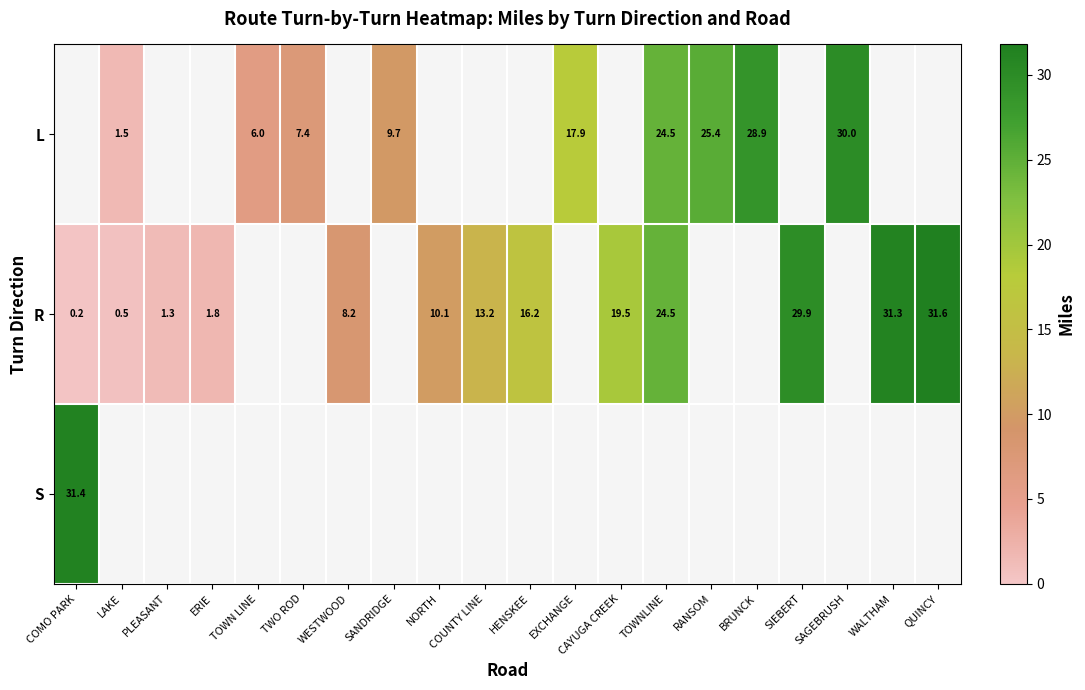

Is the value of S at COMO PARK greater than the value of R at WESTWOOD?

Yes